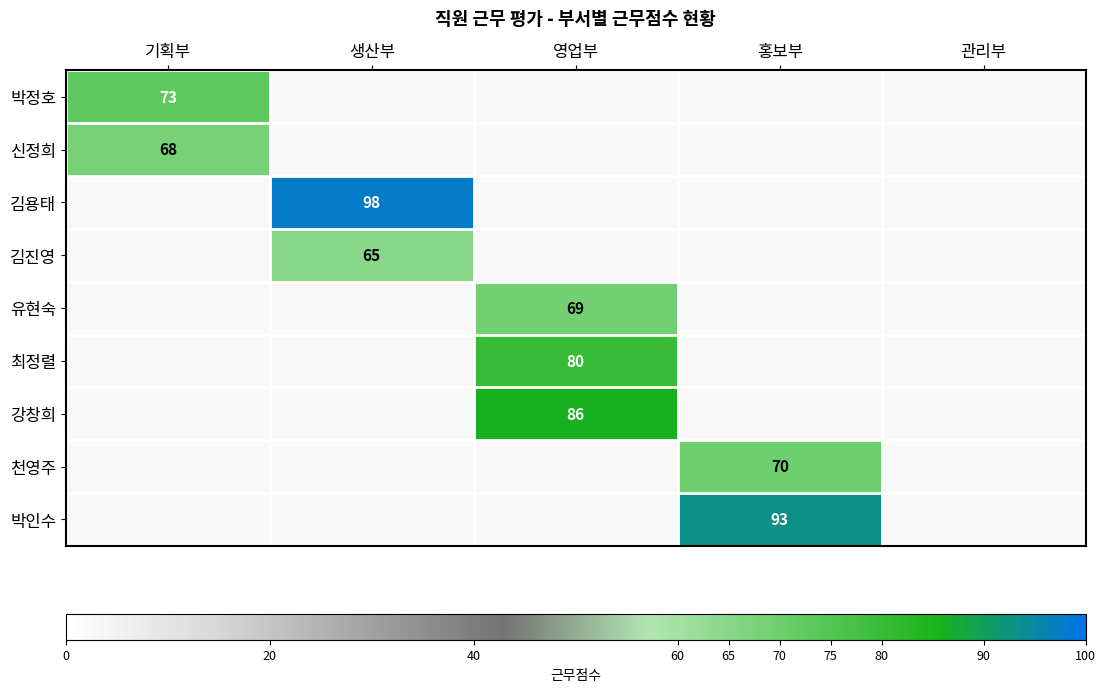

The 최정렬 series shows 23 at 영업부. True or false?

False